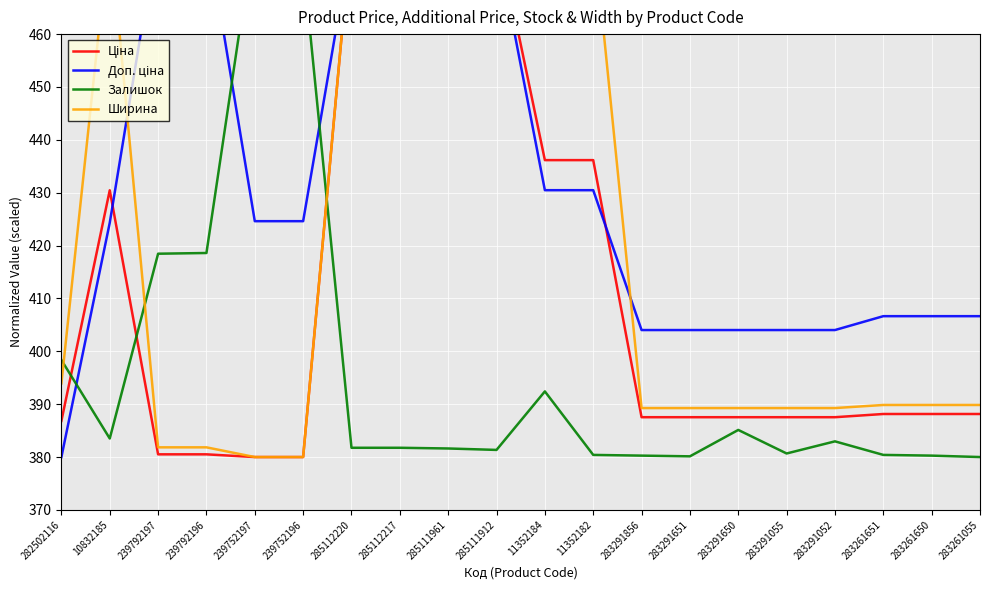

Where does the Ціна series first go above 388?

10832185